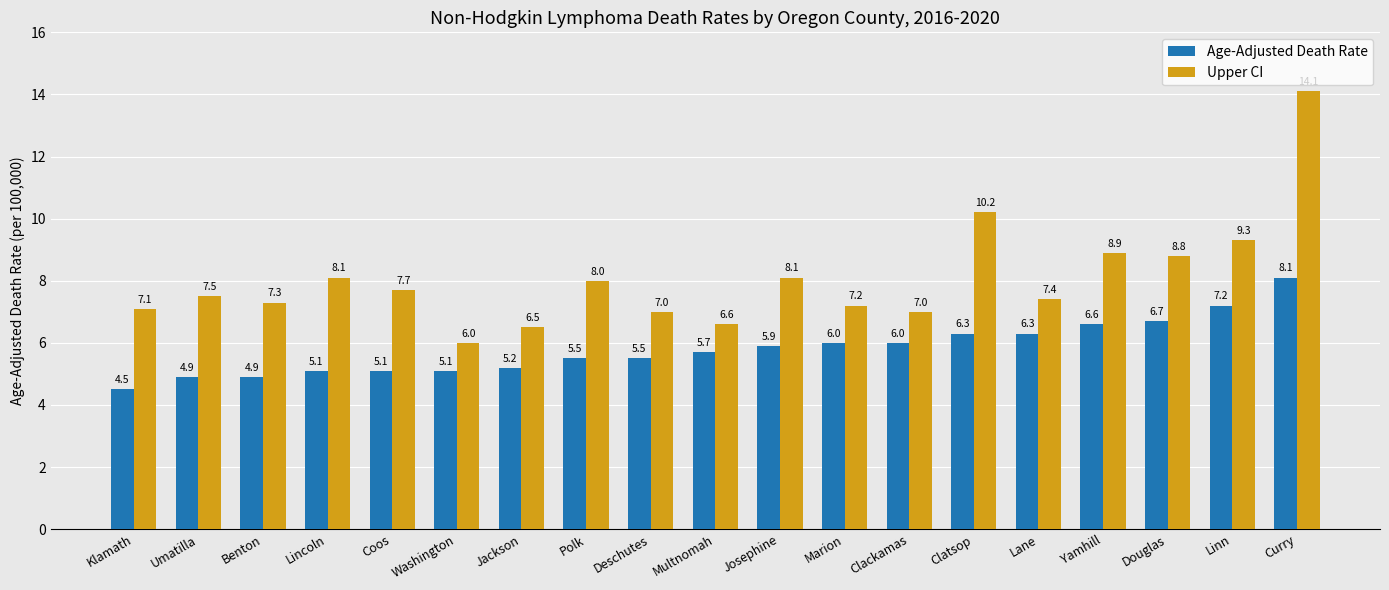

Is it true that Upper CI equals 14.2 at Douglas?

False